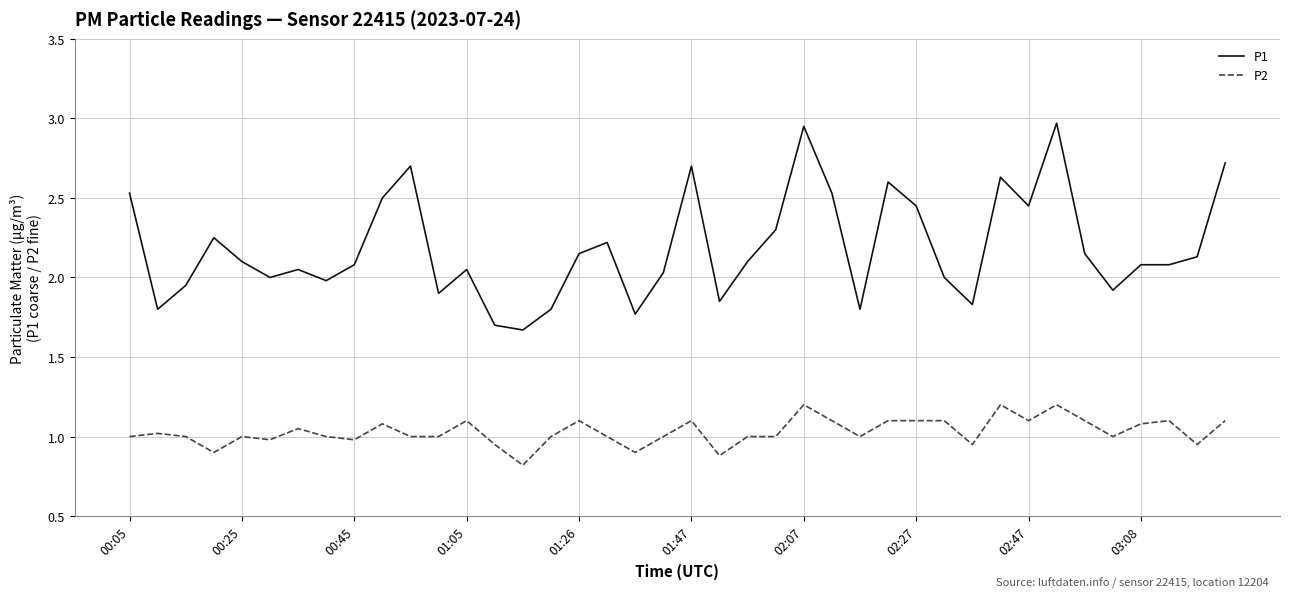

True or false: P2 has more than 0 interior local peaks.

True